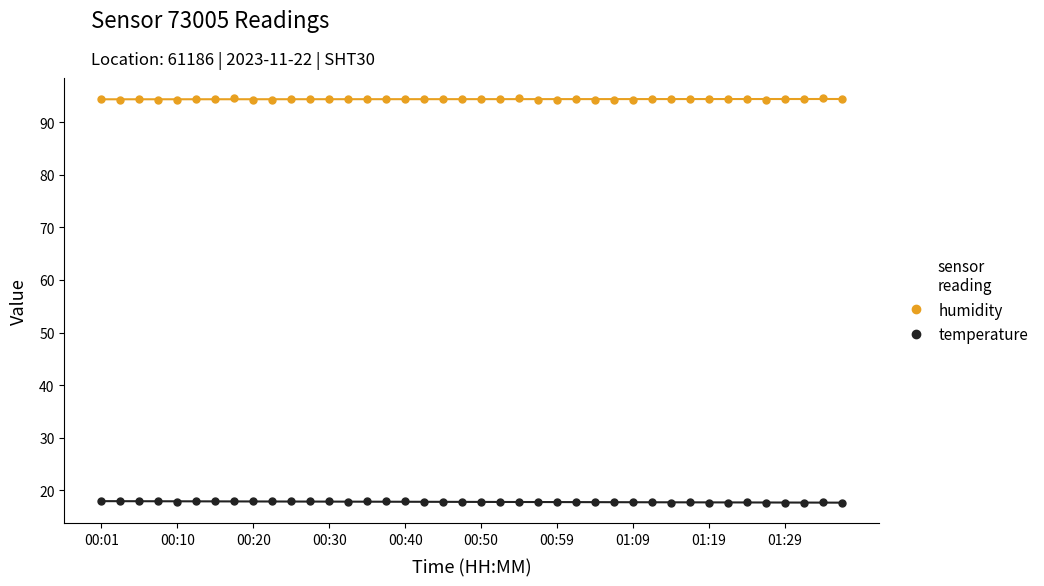

True or false: temperature and humidity intersect in this chart.

False